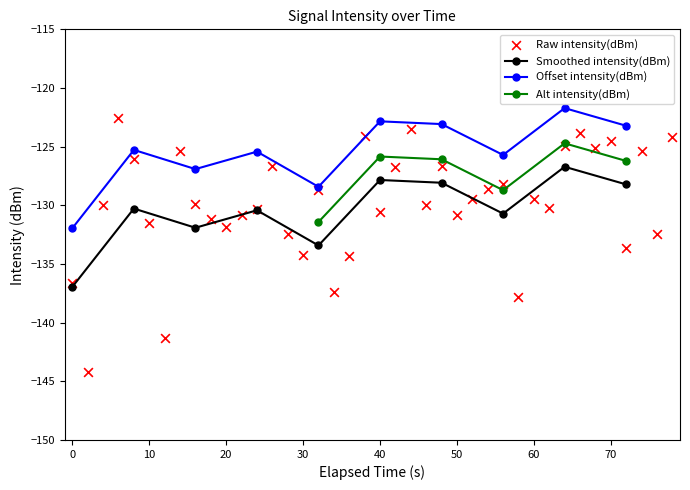

Is it true that Offset intensity(dBm) equals -200.1 at 0?

False